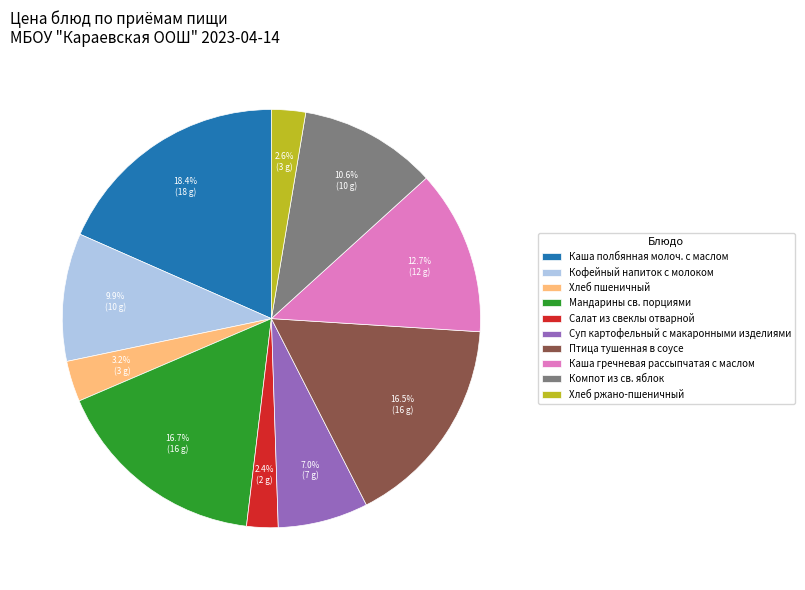

Which has a higher value, Суп картофельный с макаронными изделиями or Птица тушенная в соусе?

Птица тушенная в соусе